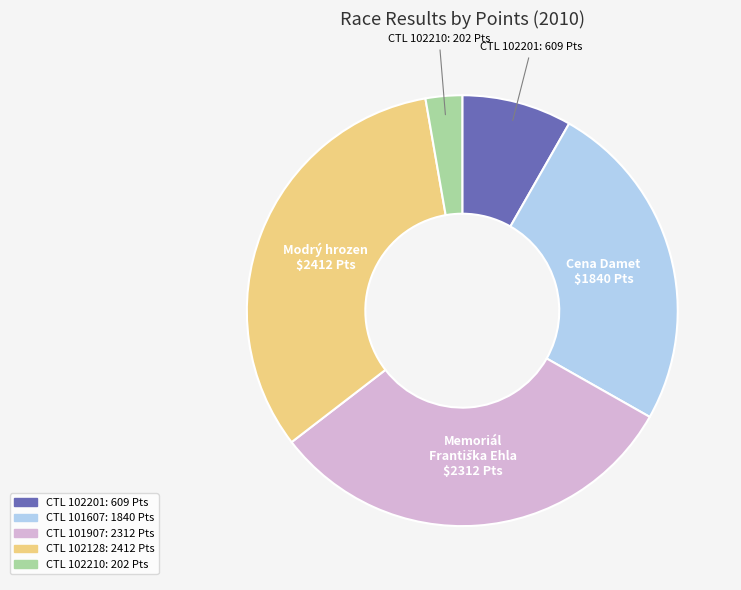

Is there a majority slice in this chart?

No